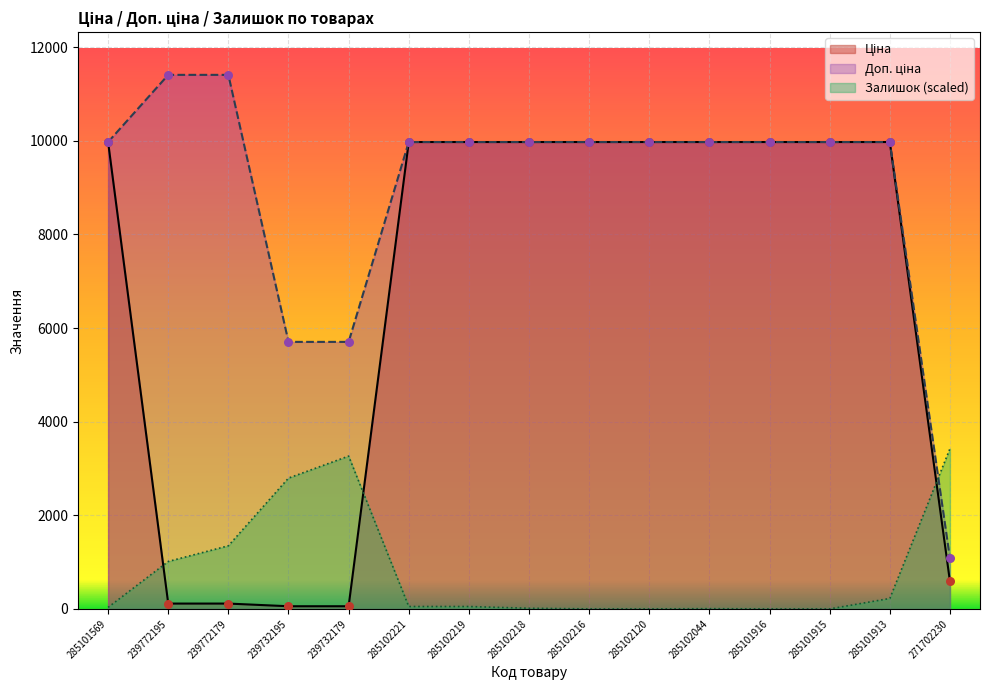

Which series has the widest spread of Y values?

Доп. ціна